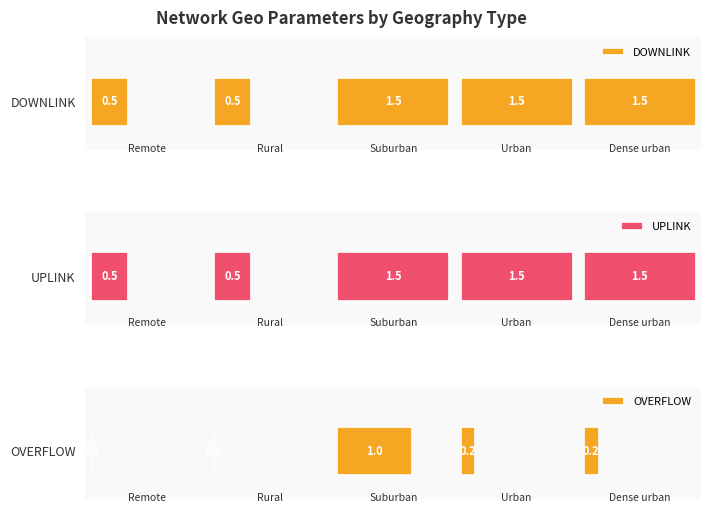

How many groups of bars are there?

5